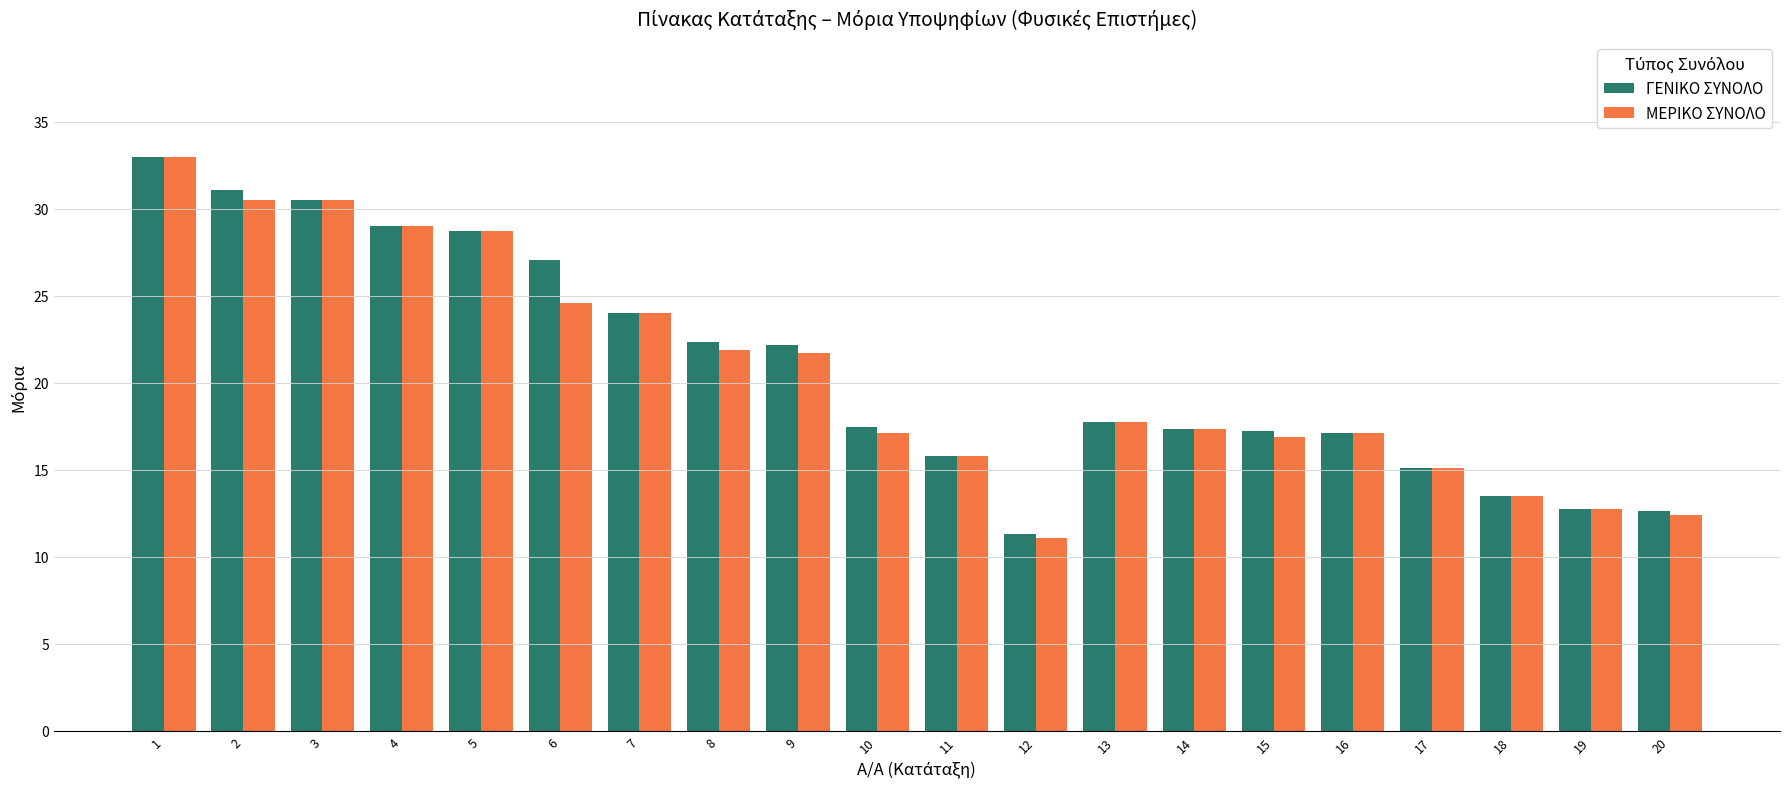

What is the difference between the maximum and minimum values in the ΜΕΡΙΚΟ ΣΥΝΟΛΟ series?

21.9